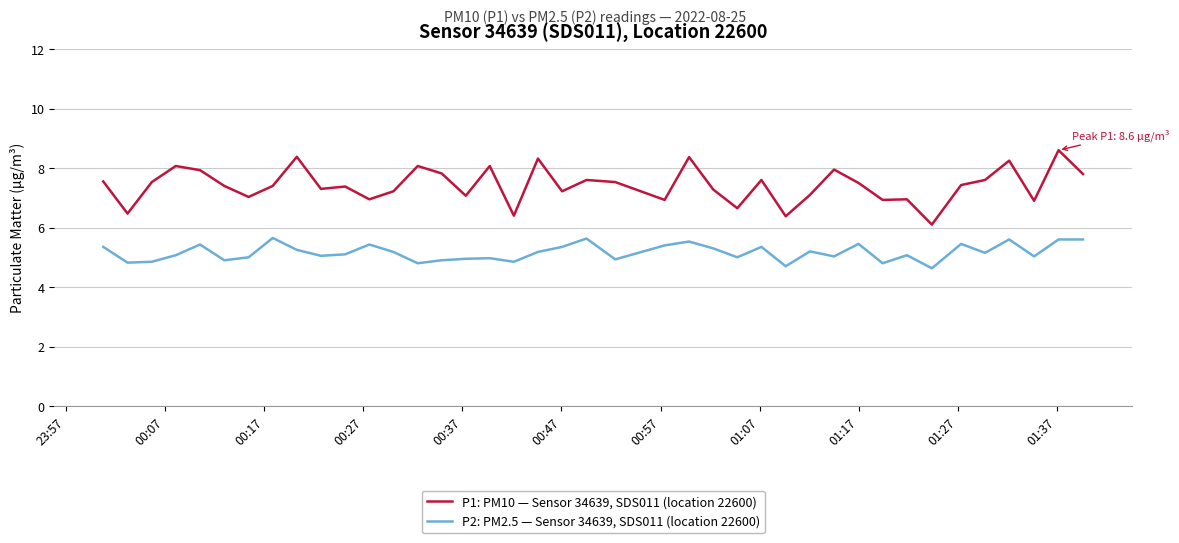

Which series has the widest spread of values?

P1: PM10 — Sensor 34639, SDS011 (location 22600)